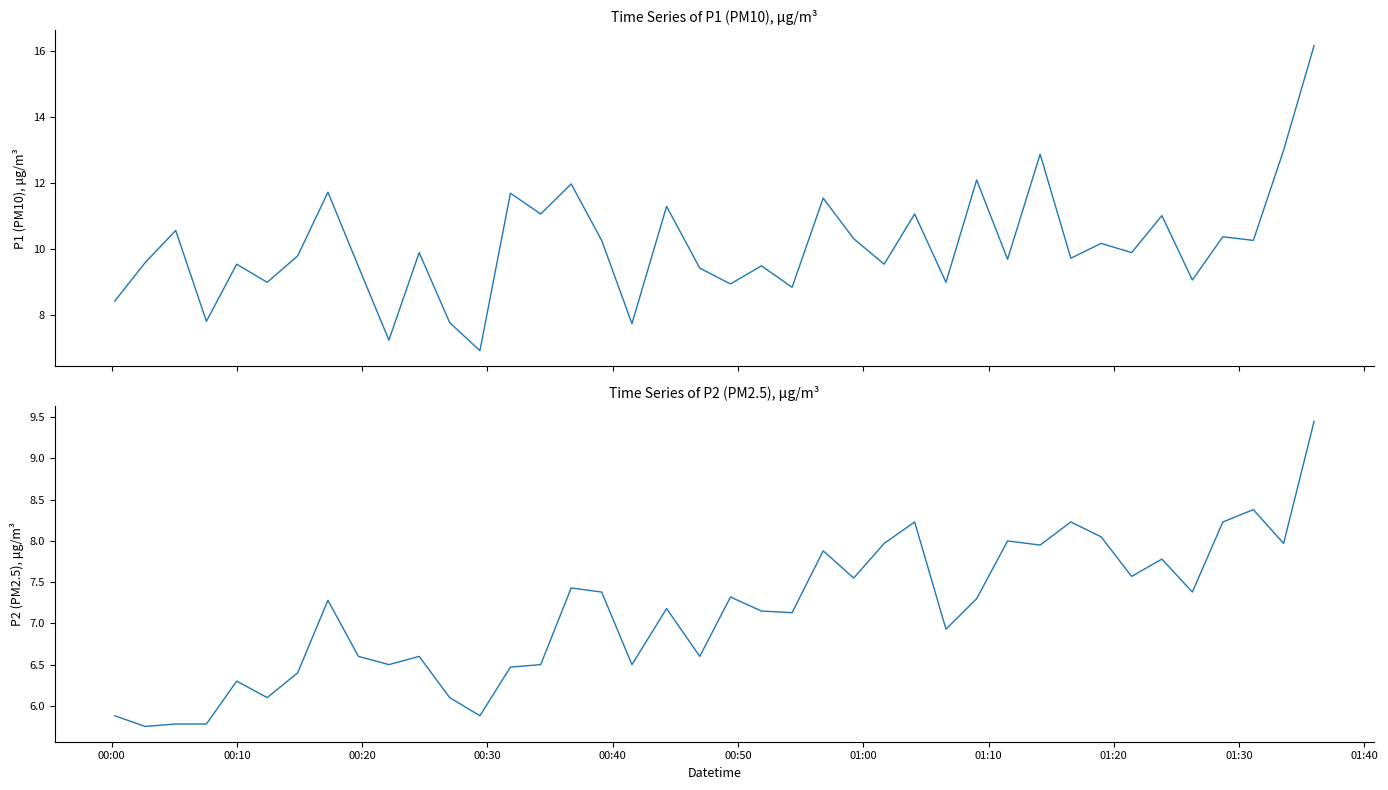

True or false: P2 and P1 intersect in this chart.

False